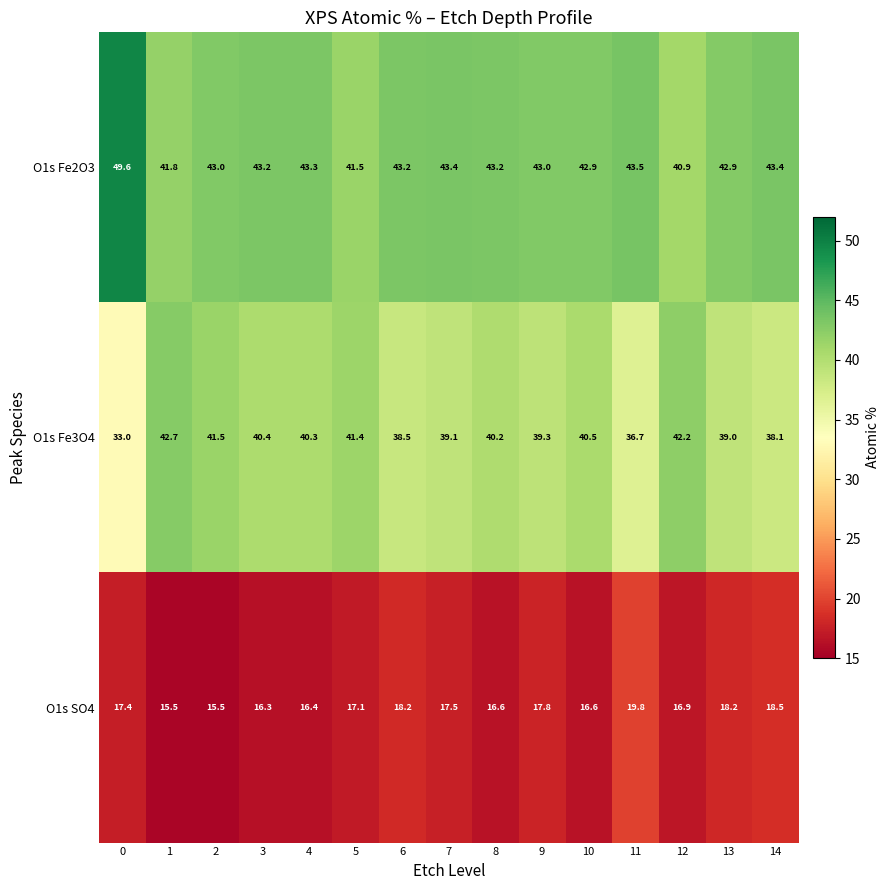

Which series has the largest total across all categories?

O1s Fe2O3